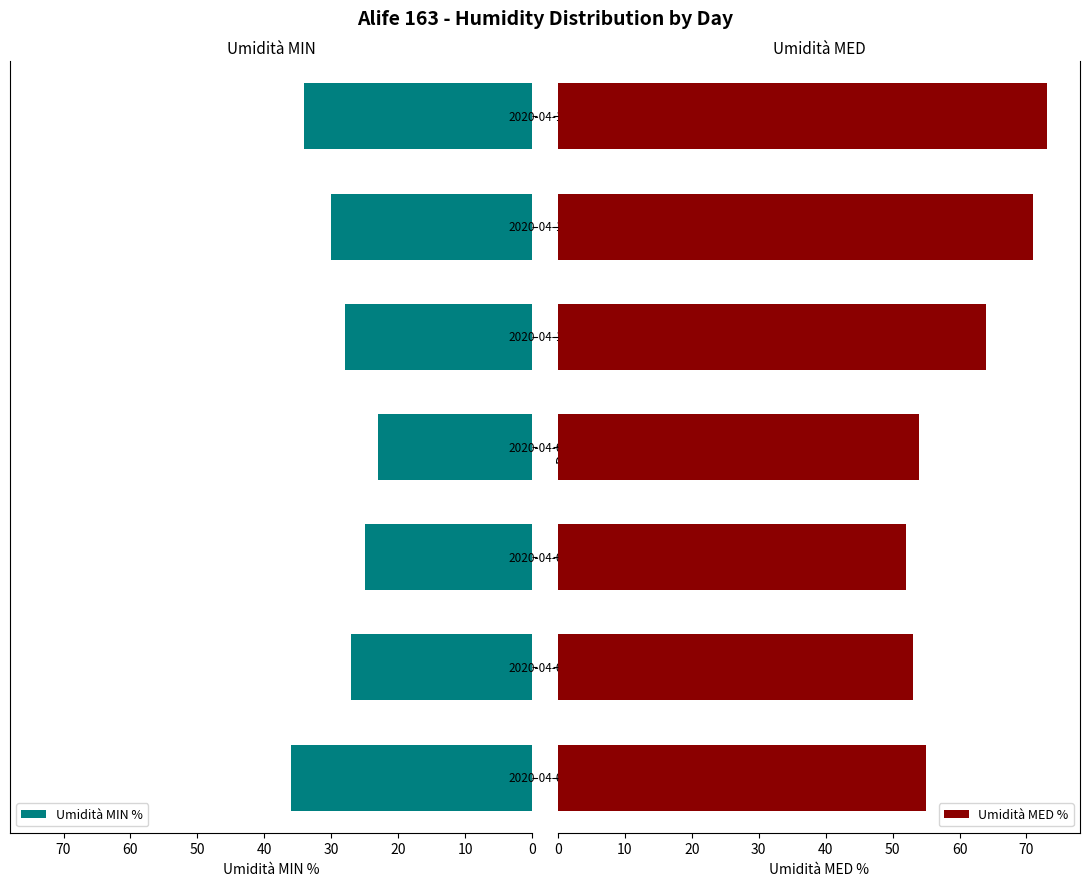

Does the chart contain any negative values?

No